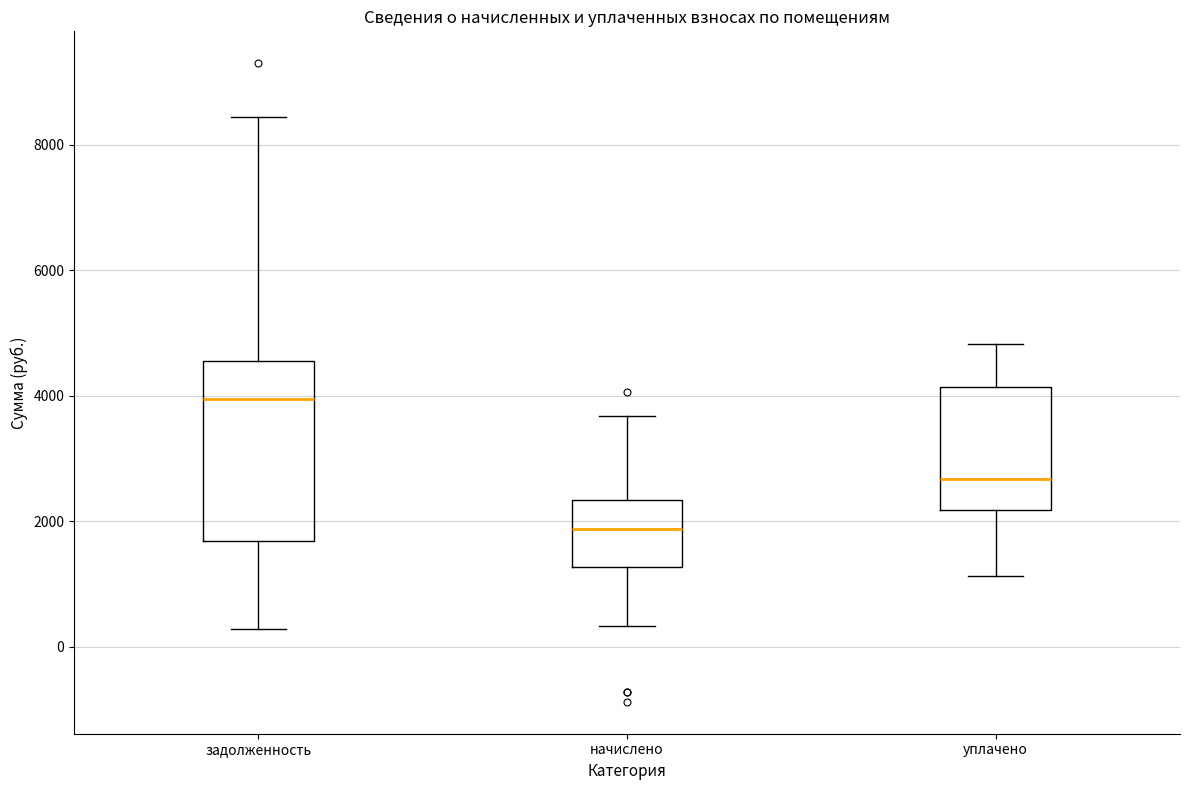

Which box has the lowest median line?

начислено